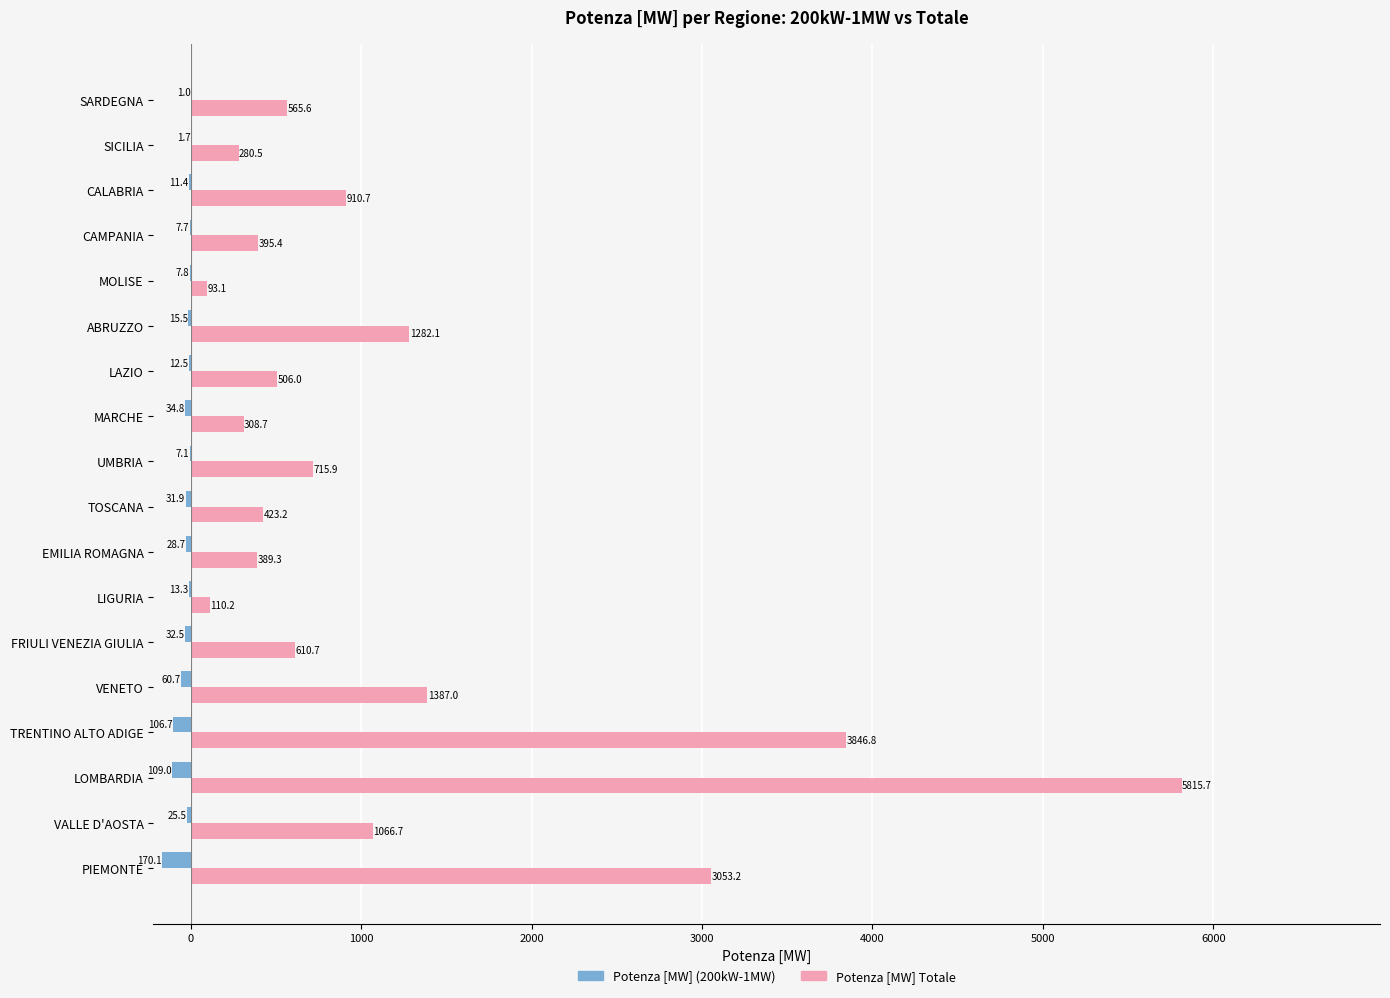

What is the greatest value displayed?

5815.7